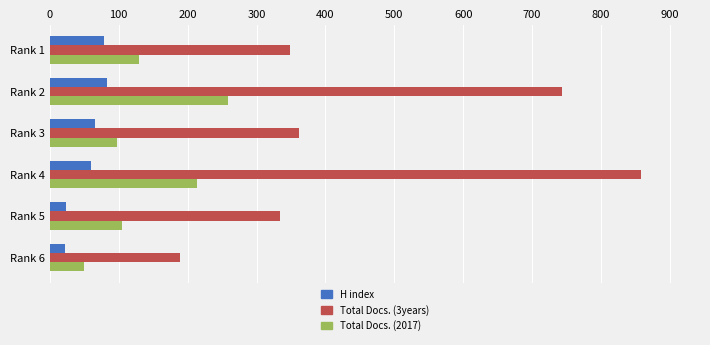

What is the difference between the second highest and second lowest values in the Total Docs. (2017) series?

117